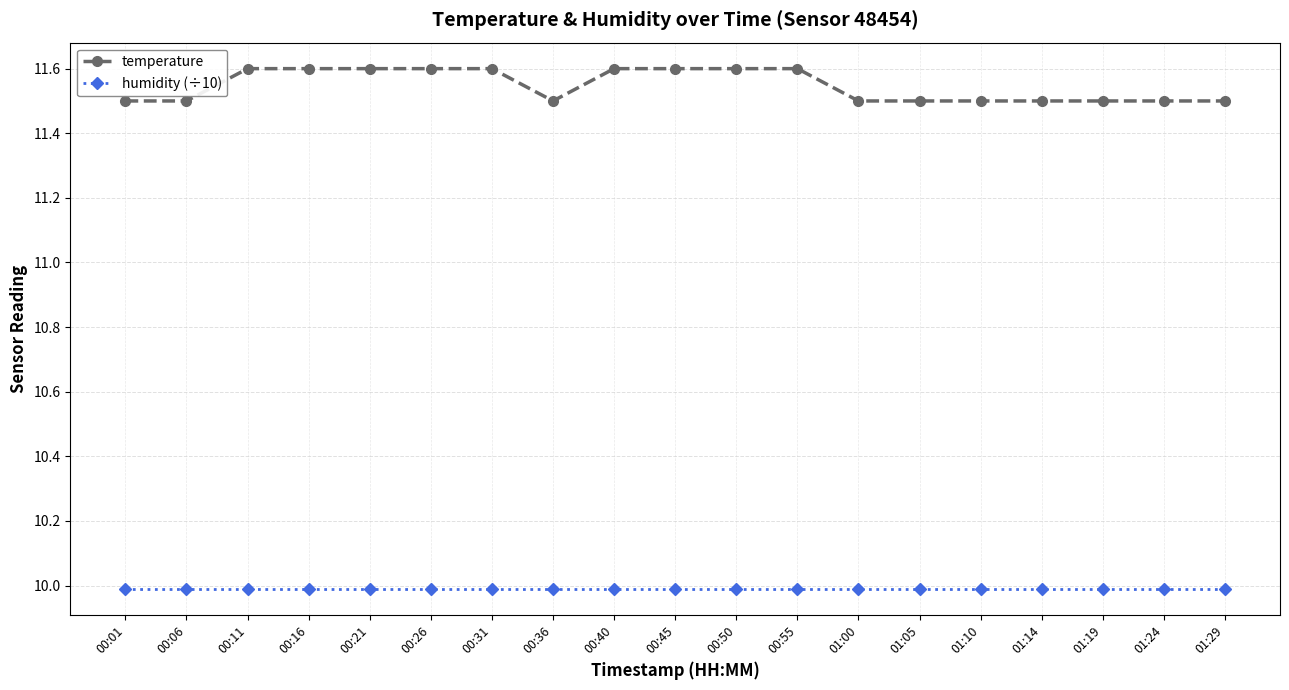

Does the chart have visible grid lines?

Yes